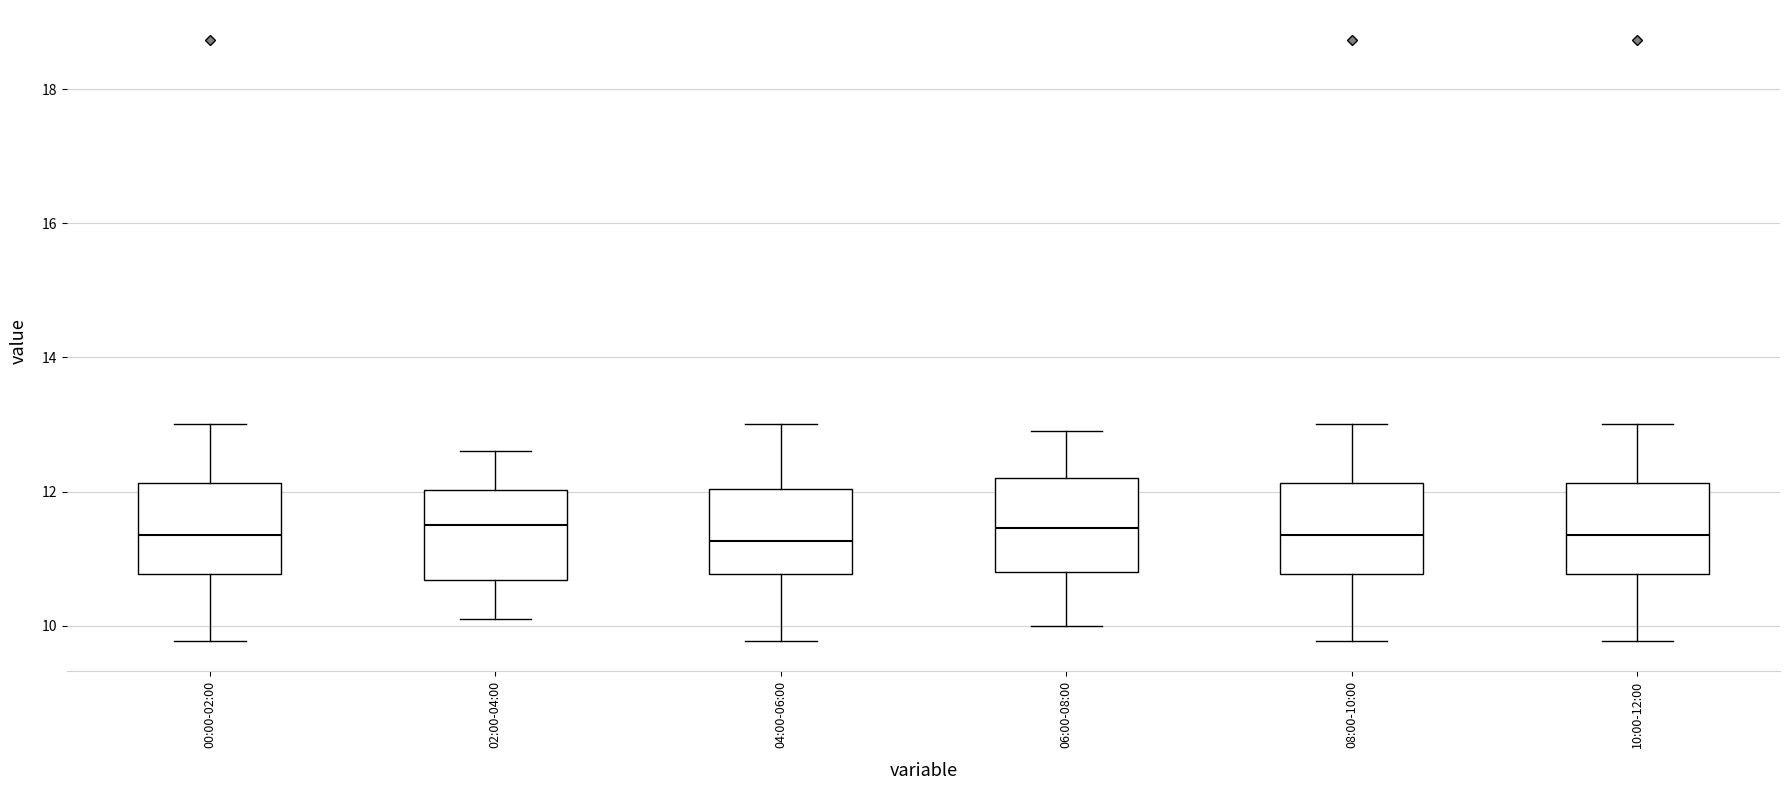

Where does the upper whisker of the box for 04:00-06:00 end on the y-axis? The values are not printed on the chart, so give them approximately, as read against the axis.

13.0